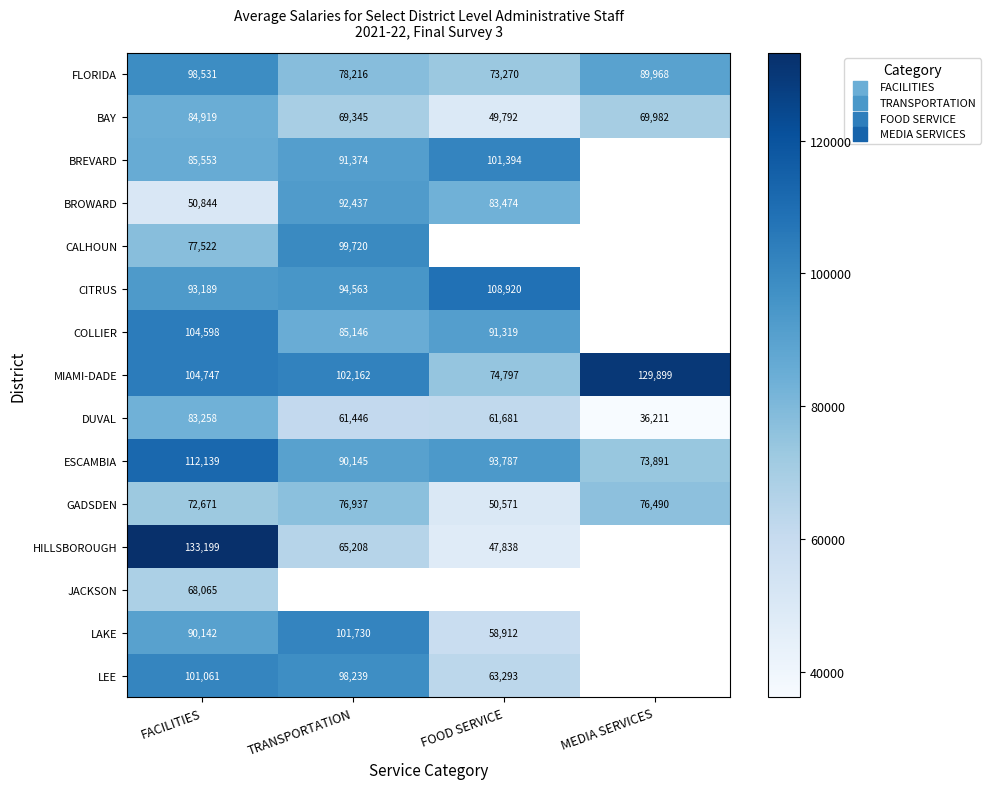

At FACILITIES, list the series in order from largest to smallest.

HILLSBOROUGH, ESCAMBIA, MIAMI-DADE, COLLIER, LEE, FLORIDA, CITRUS, LAKE, BREVARD, BAY, DUVAL, CALHOUN, GADSDEN, JACKSON, BROWARD